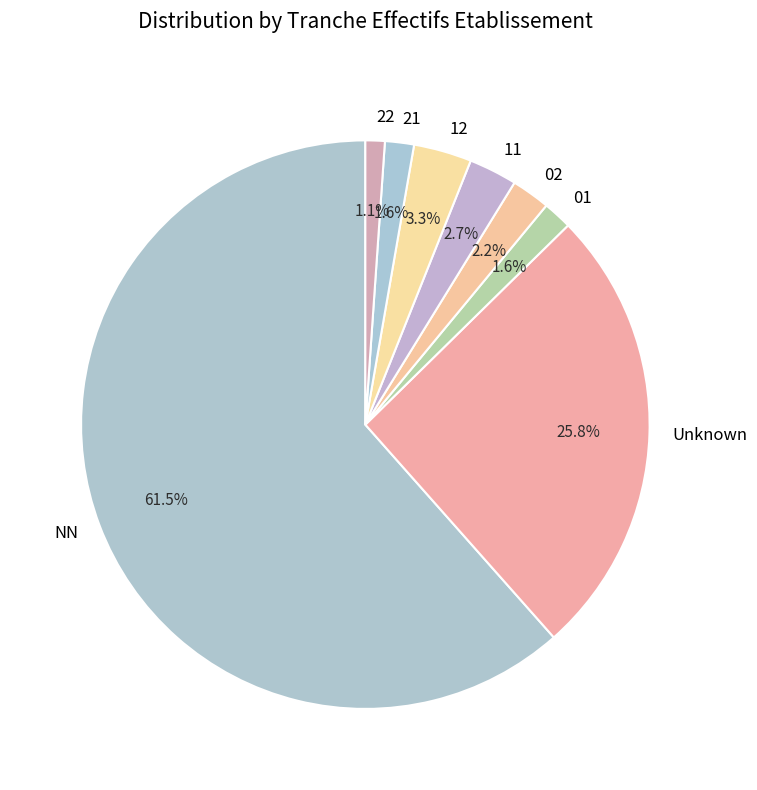

What percentage is NOT represented by 11?

97.3%